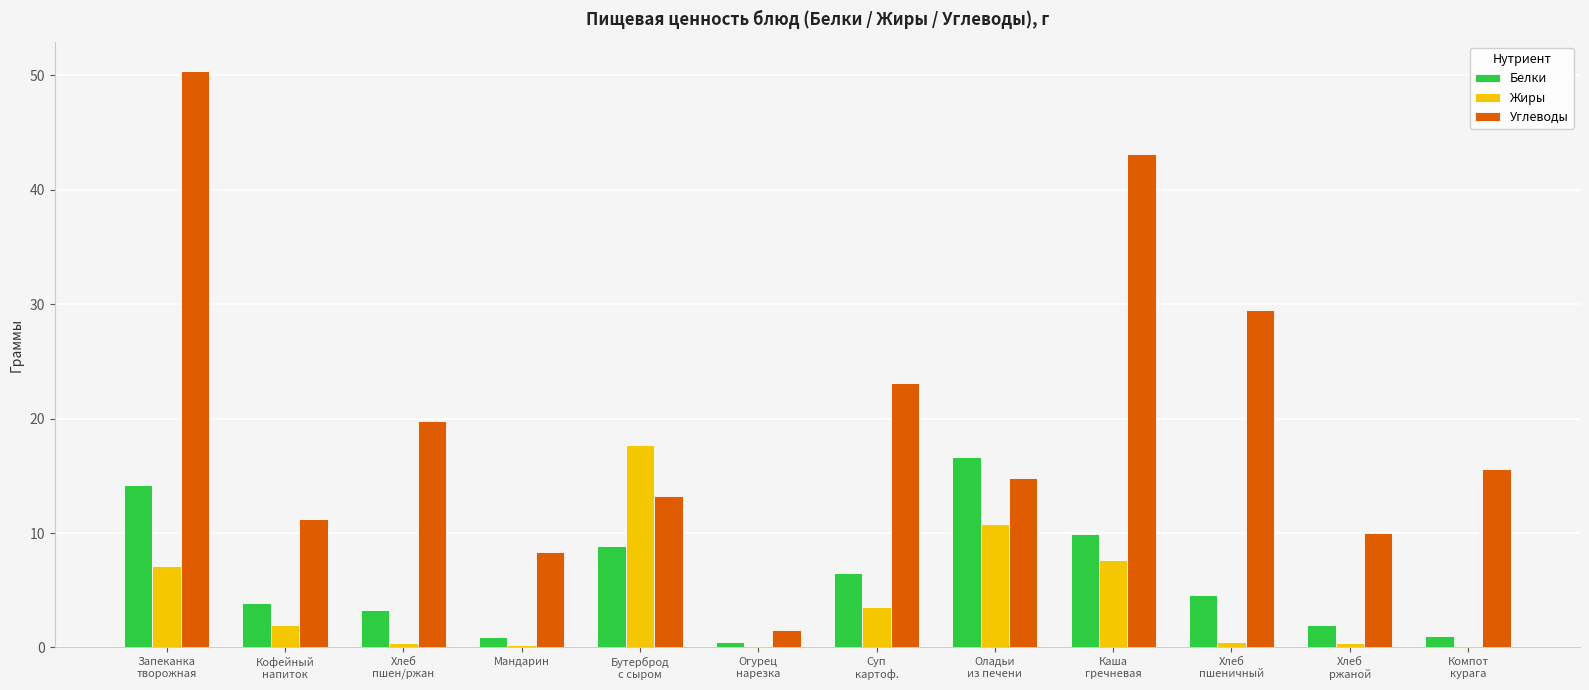

Where does the Жиры series first go above 2?

Запеканка
творожная